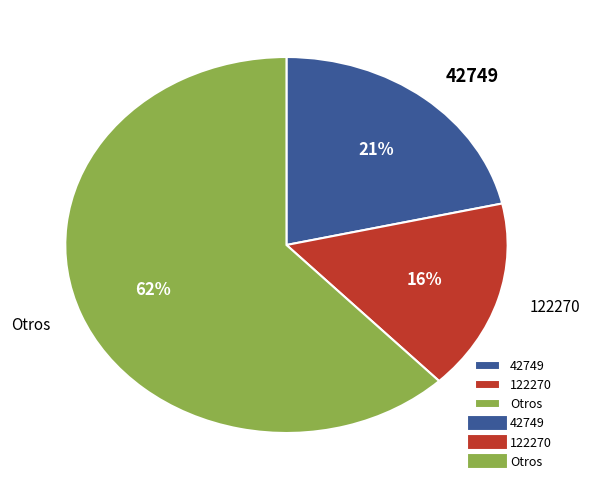

Do Otros and 42749 together represent more than half of the pie?

Yes